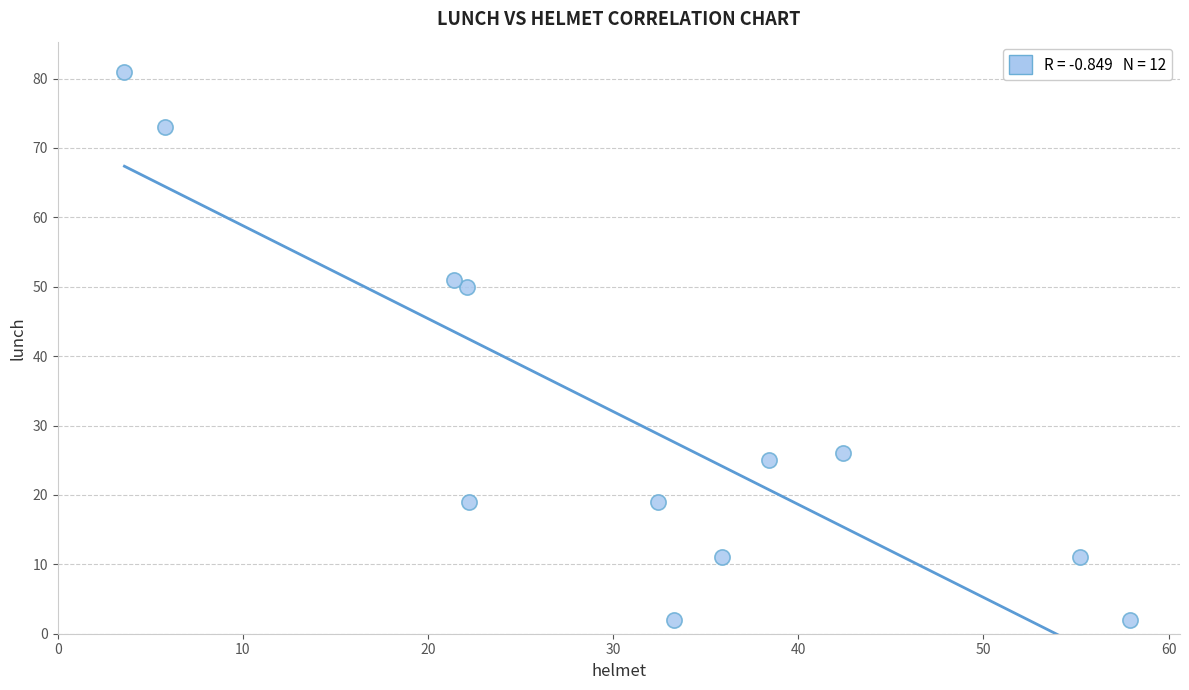

What is the range of Y values (max minus min)?

79